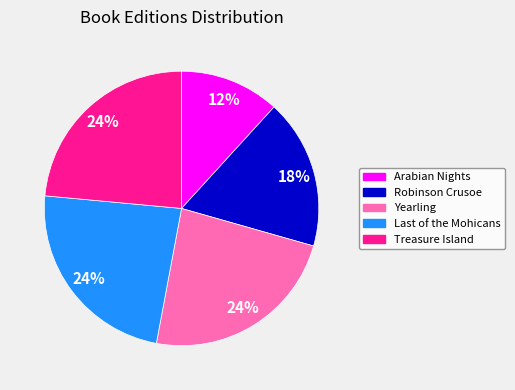

To the nearest percent, what is the difference between the largest and smallest slice percentages?

12%